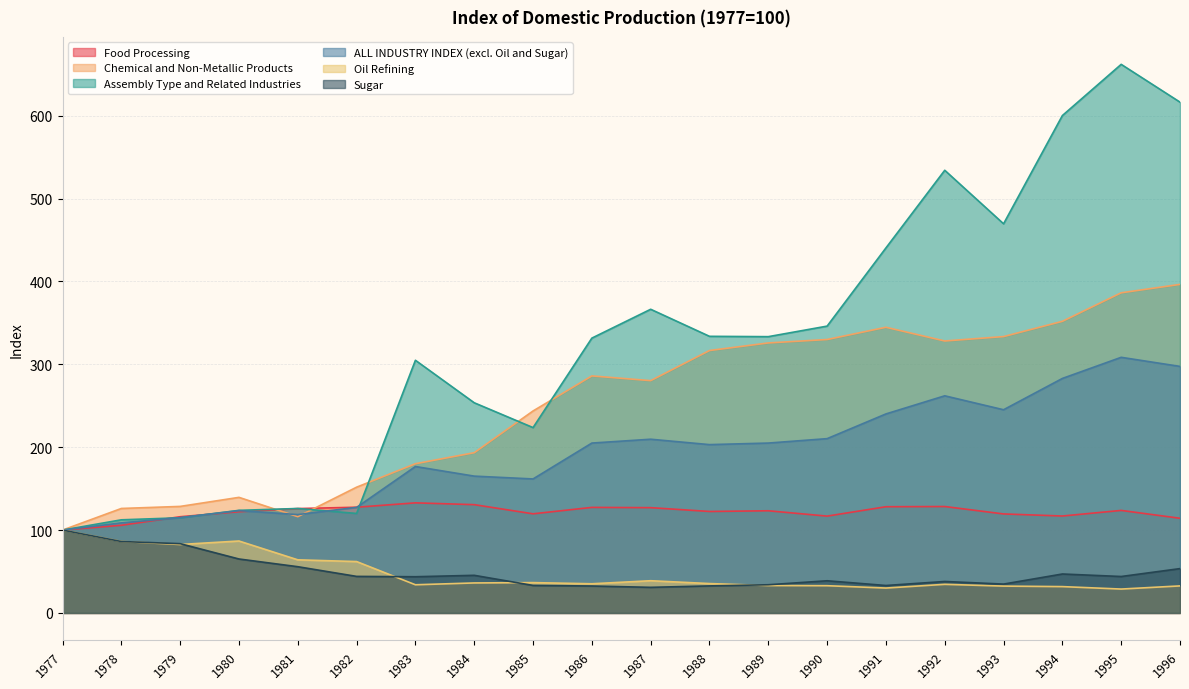

What is the spread (max minus min) of values at 1979?

46.0